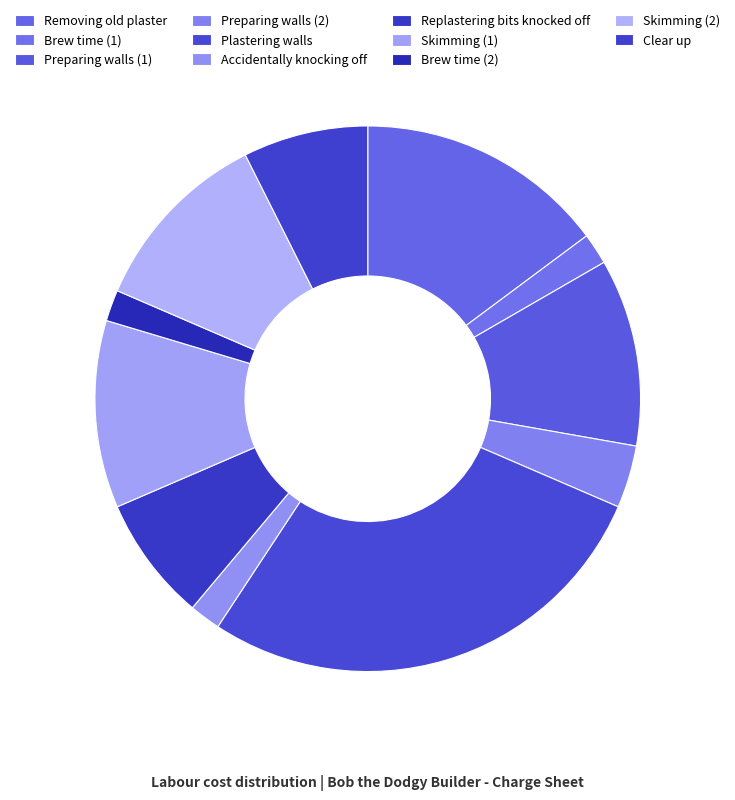

To the nearest percent, what portion does Skimming (1) represent?

11%